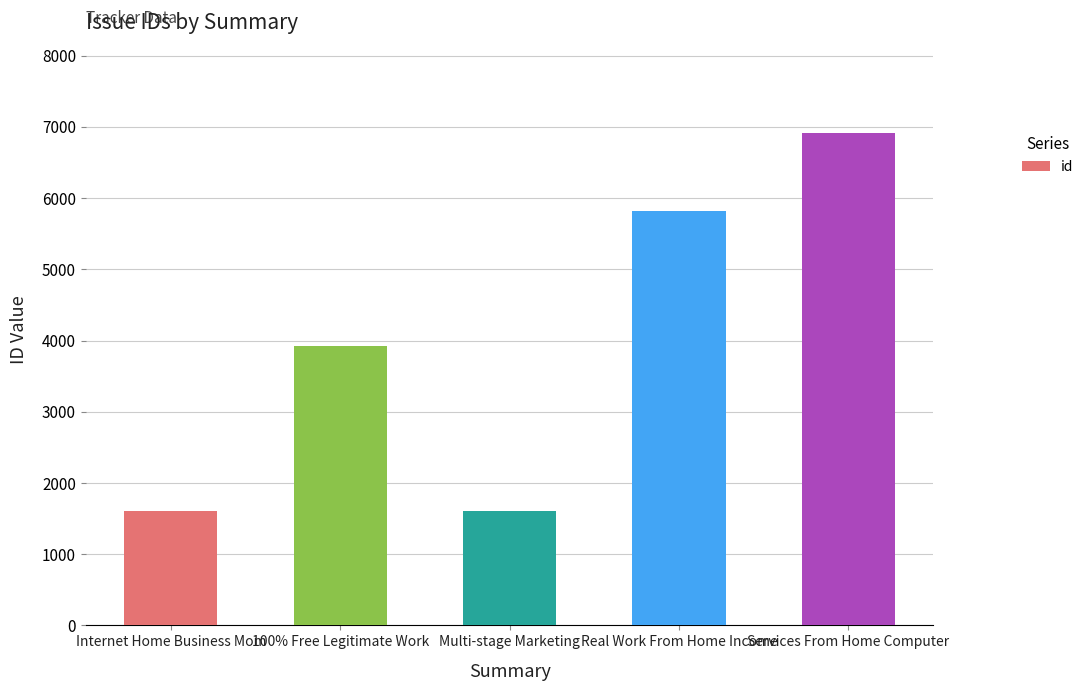

What value does the data have at Internet Home Business Mom?

1606